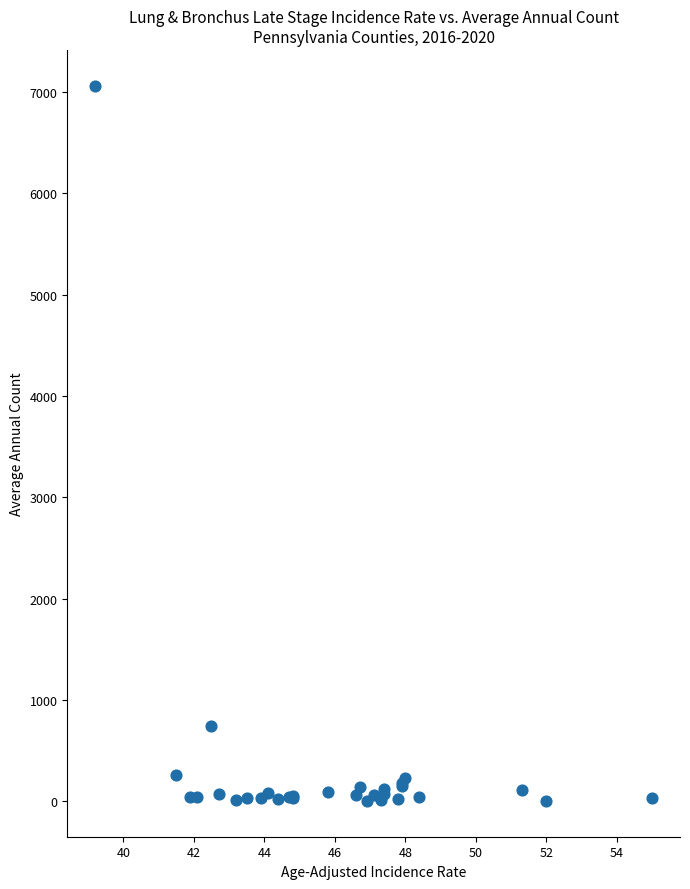

What Y value in the scatter plot is closest to 3533?

744